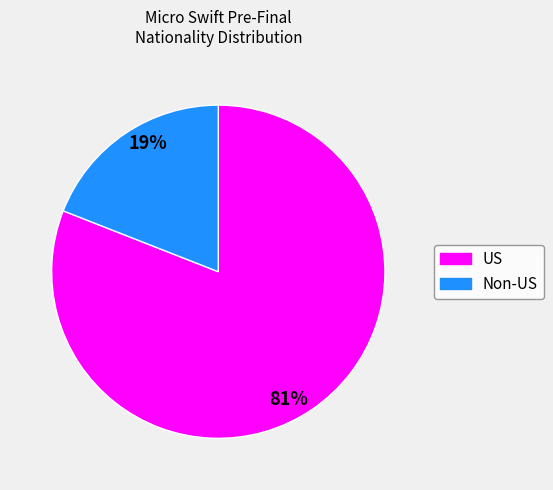

To the nearest percent, what is the average slice percentage?

50%